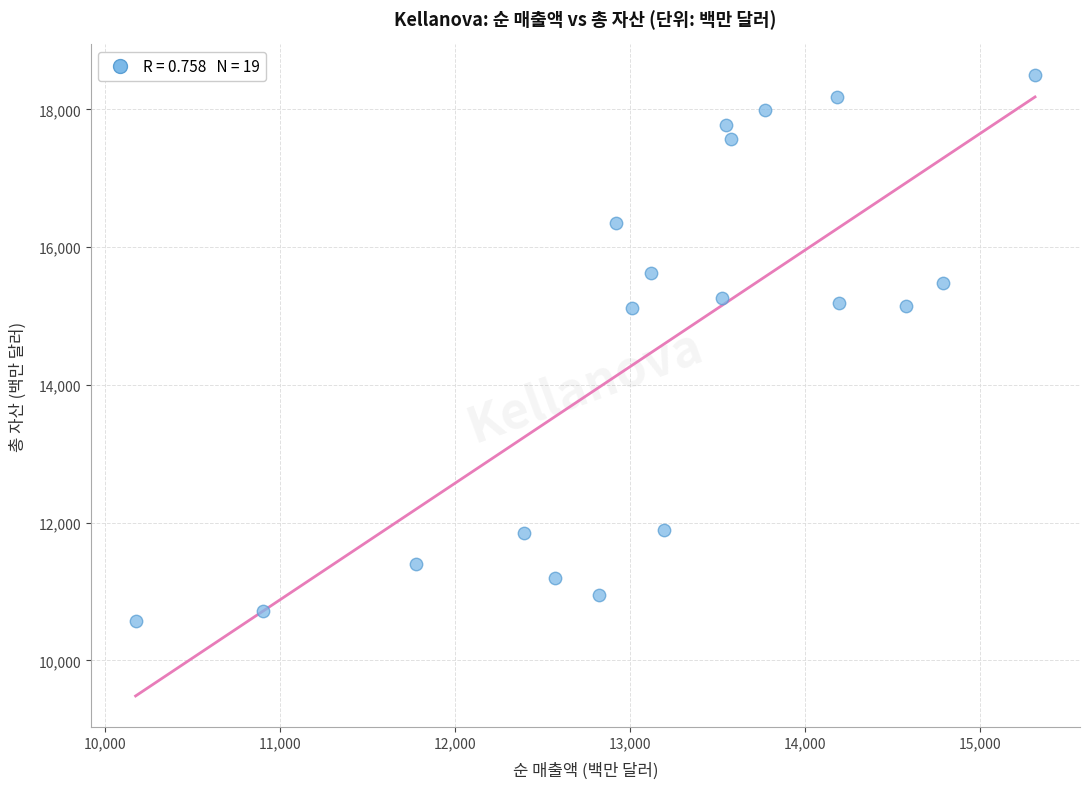

What is the range of Y values (max minus min)?

7921